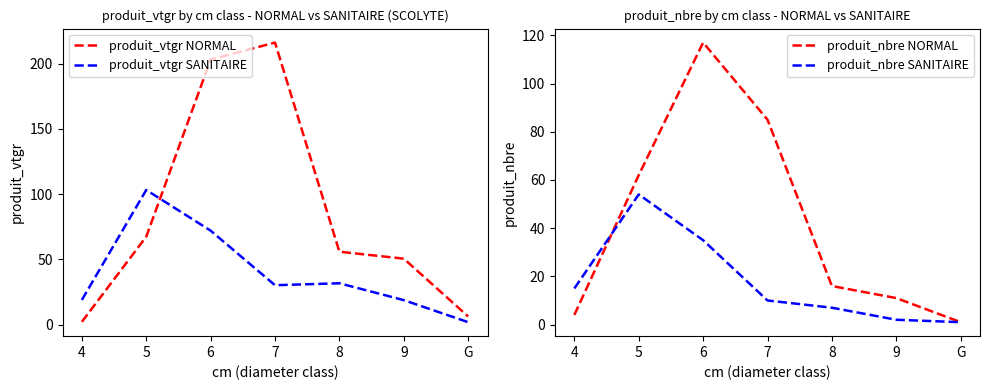

True or false: produit_vtgr SANITAIRE has a value of 3.2 at G.

False